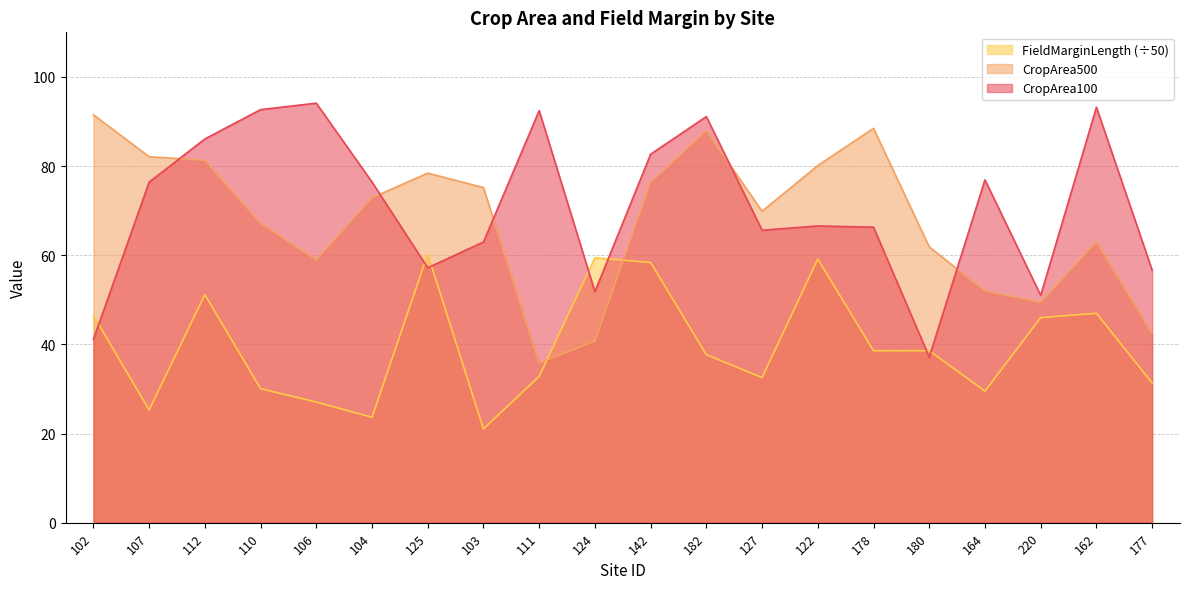

Which series changed the most between 112 and 103?

FieldMarginLength (÷50)